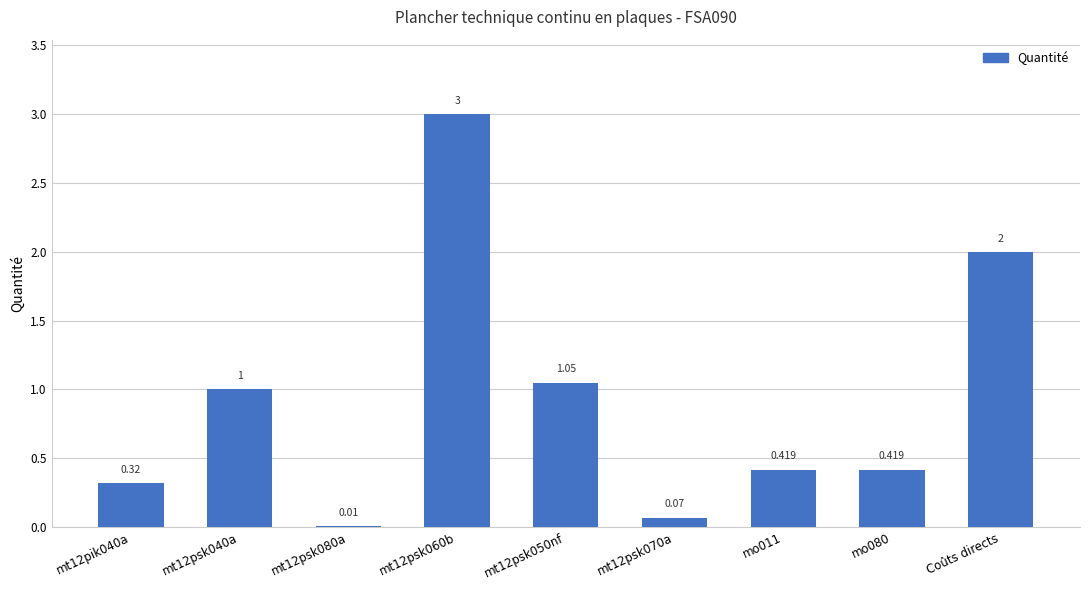

Read the value at mt12psk040a.

1.0